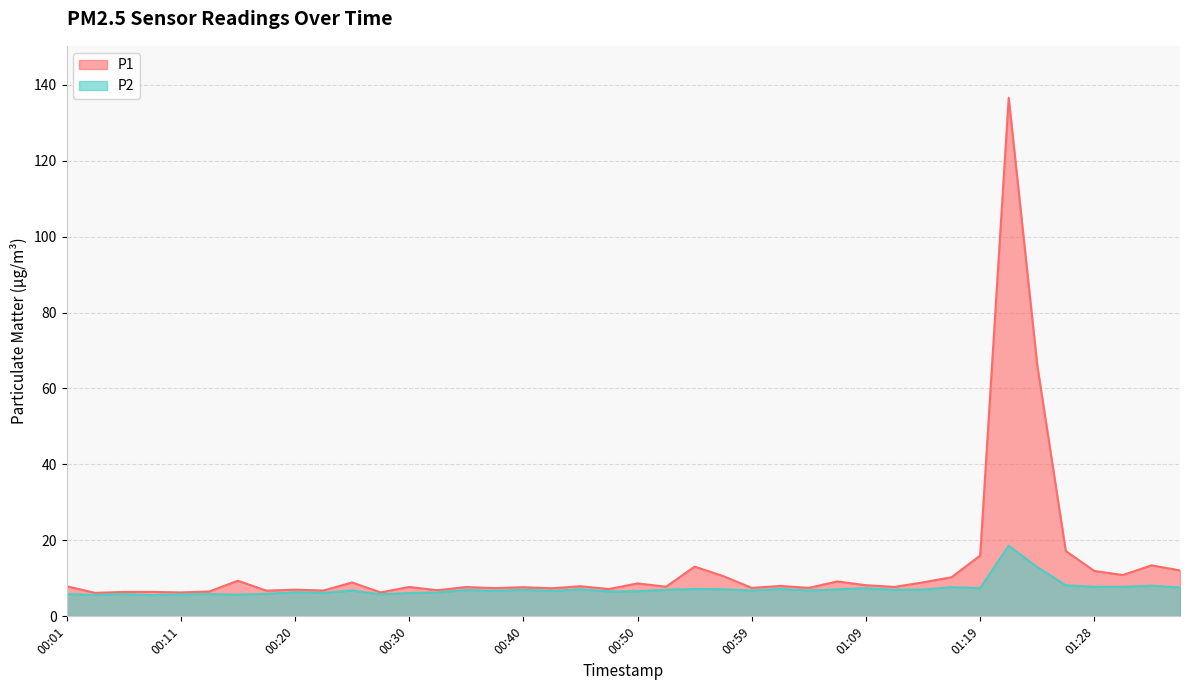

At which category is the sum across all series the highest?

01:21